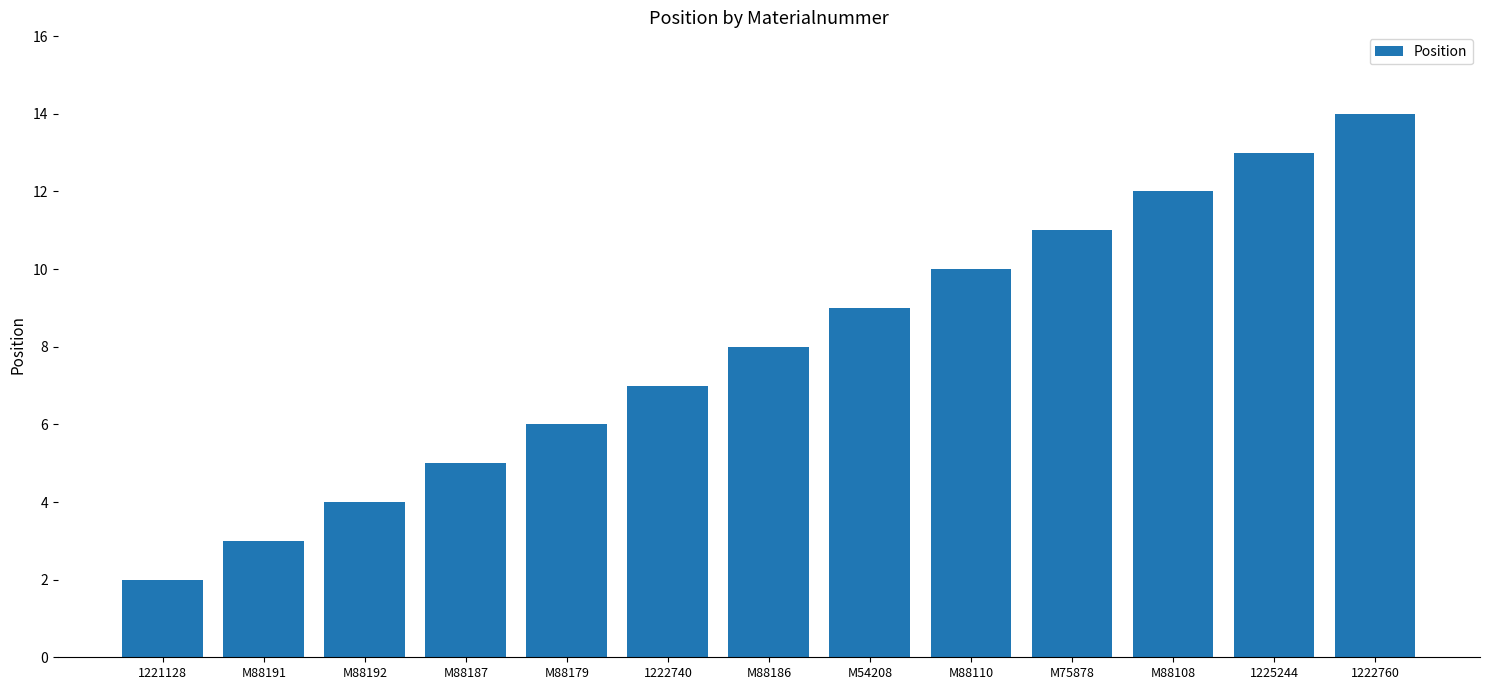

List the labels in order of value, smallest first.

1221128, M88191, M88192, M88187, M88179, 1222740, M88186, M54208, M88110, M75878, M88108, 1225244, 1222760